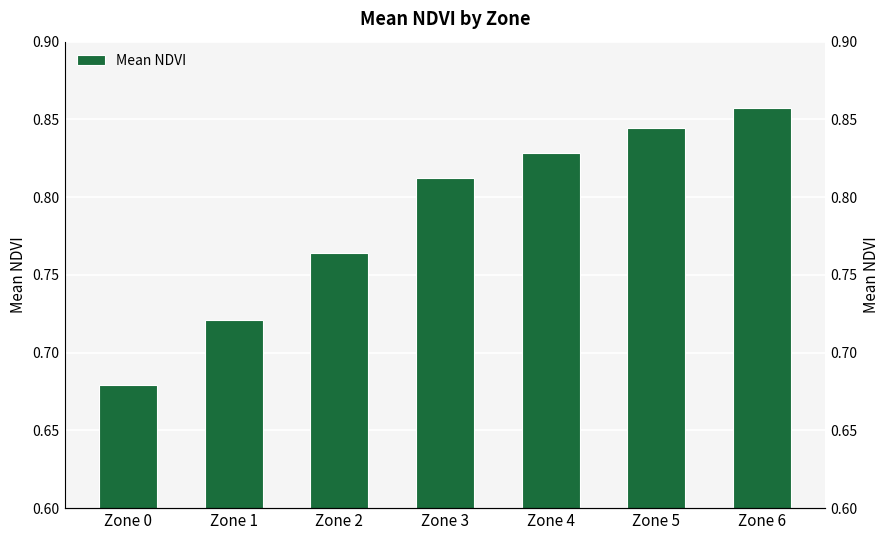

List the labels in order of value, smallest first.

Zone 0, Zone 1, Zone 2, Zone 3, Zone 4, Zone 5, Zone 6